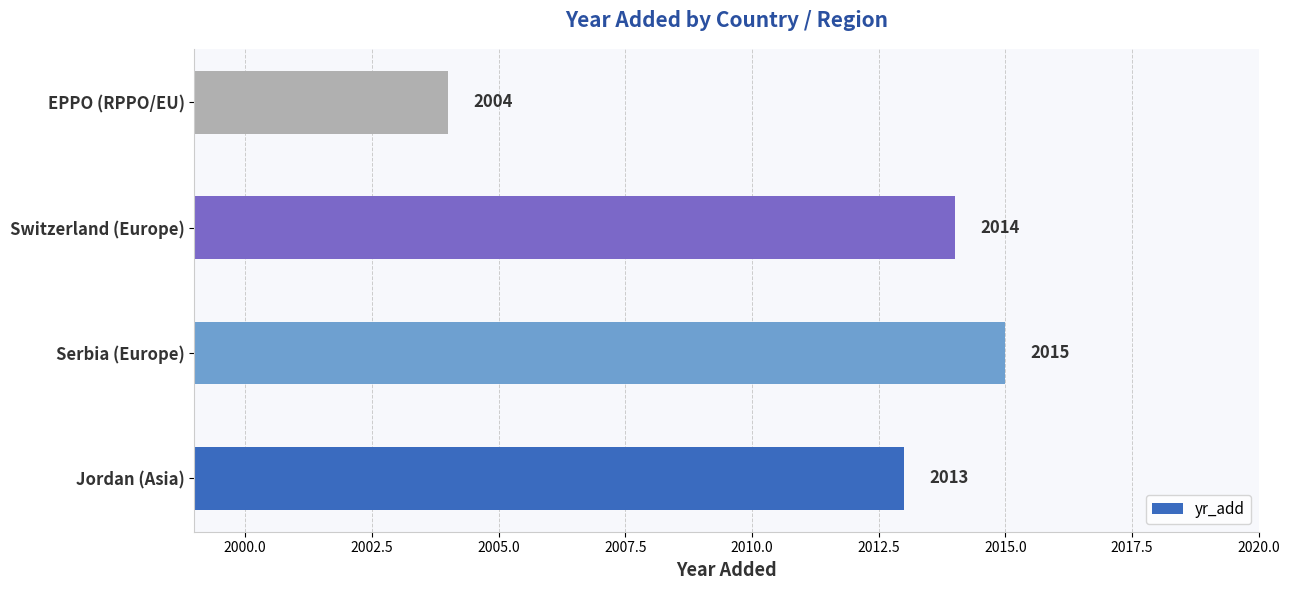

What is the approximate value at EPPO (RPPO/EU), to the nearest 10?

2000